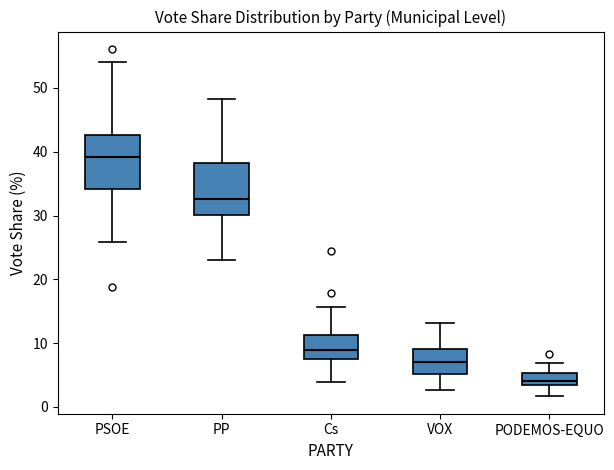

Reading left to right, read every box against the y-axis: the position of its median line, the range the box covers, and the ends of its whiskers. The values are not printed on the chart, so give them approximately, as read against the axis.

PSOE: median 39, box 34 to 43, whiskers 26 to 54
PP: median 33, box 30 to 38, whiskers 23 to 48
Cs: median 9, box 7 to 11, whiskers 4 to 16
VOX: median 7, box 5 to 9, whiskers 3 to 13
PODEMOS-EQUO: median 4, box 3 to 5, whiskers 2 to 7